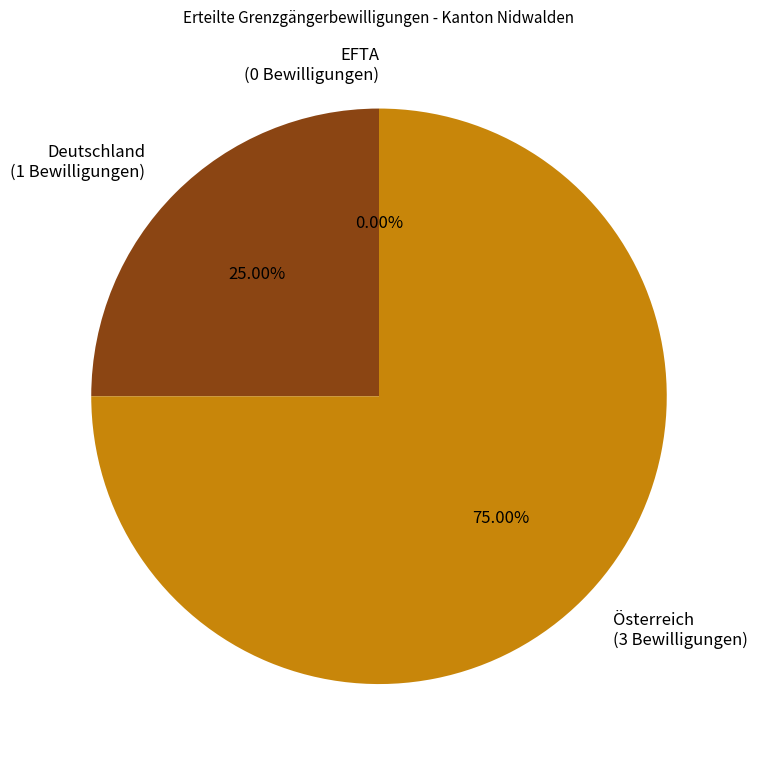

To the nearest percent, what is the difference between the Österreich and EFTA slice percentages?

75%